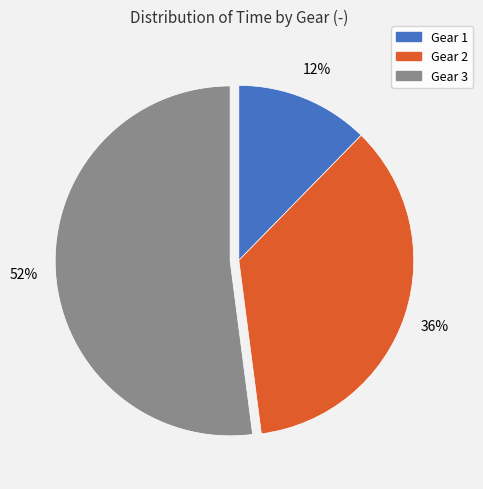

To the nearest percent, what percentage of the pie is Gear 1?

12%